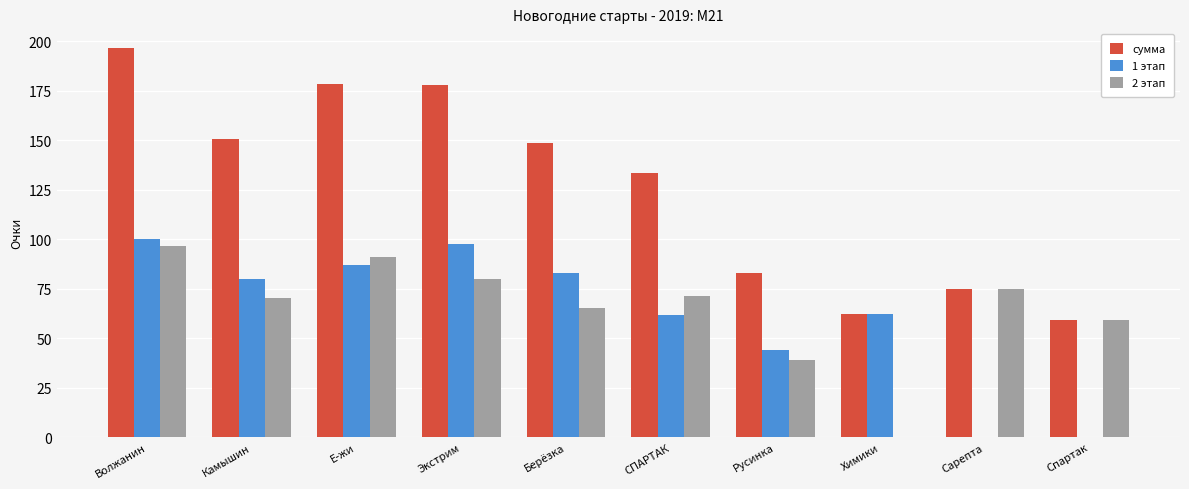

How many groups of bars are there?

10